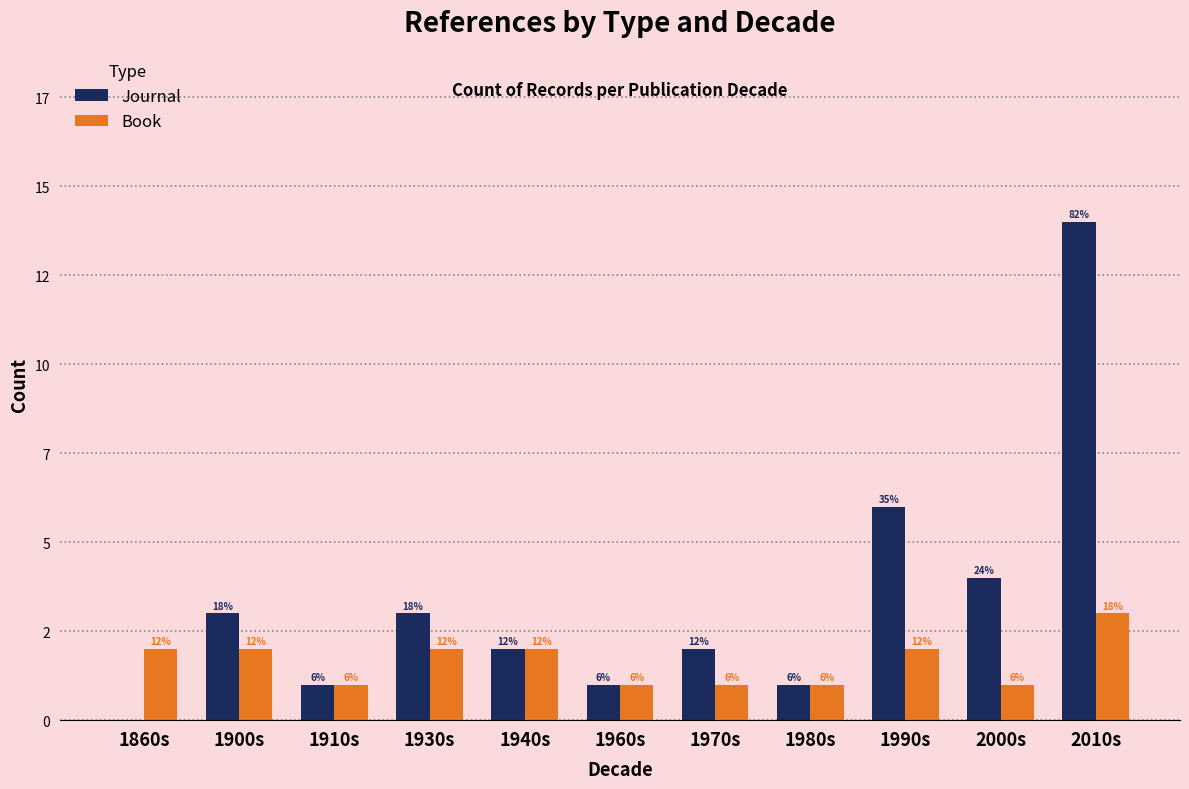

Which series has the largest total across all categories?

Journal